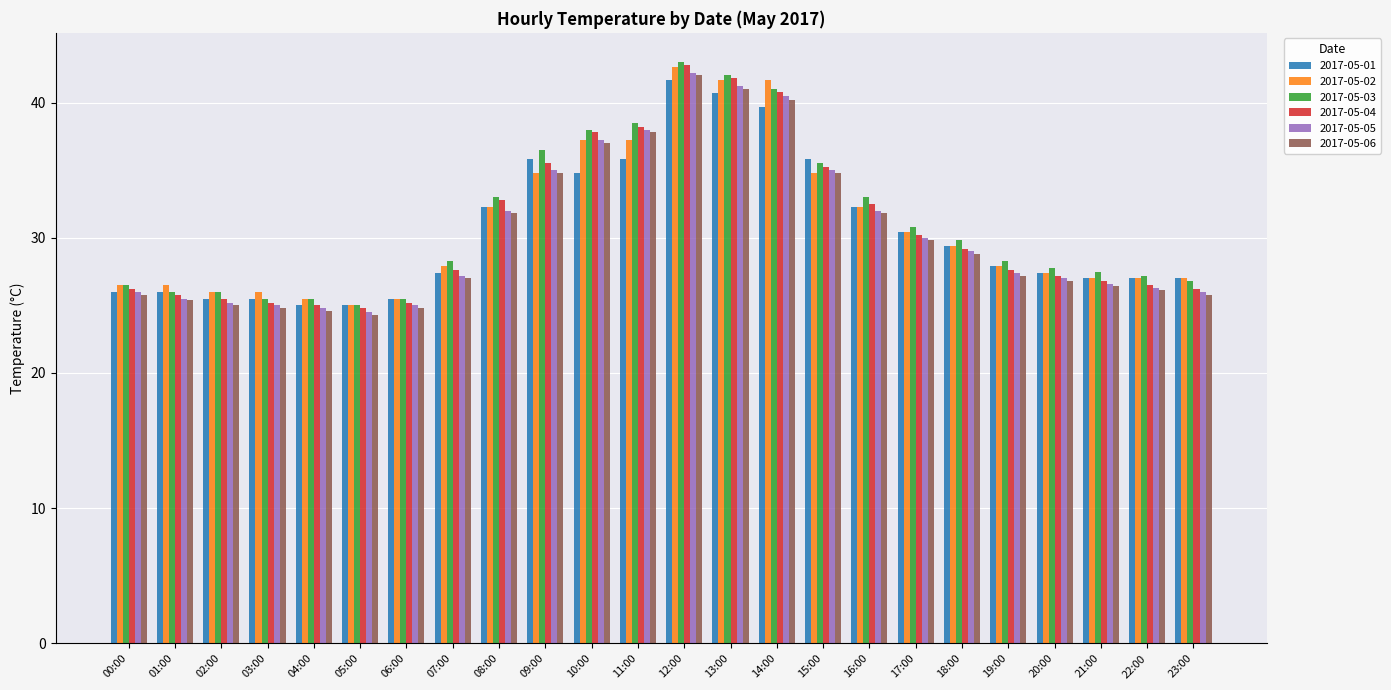

What are all the series names shown in the legend?

2017-05-01, 2017-05-02, 2017-05-03, 2017-05-04, 2017-05-05, 2017-05-06